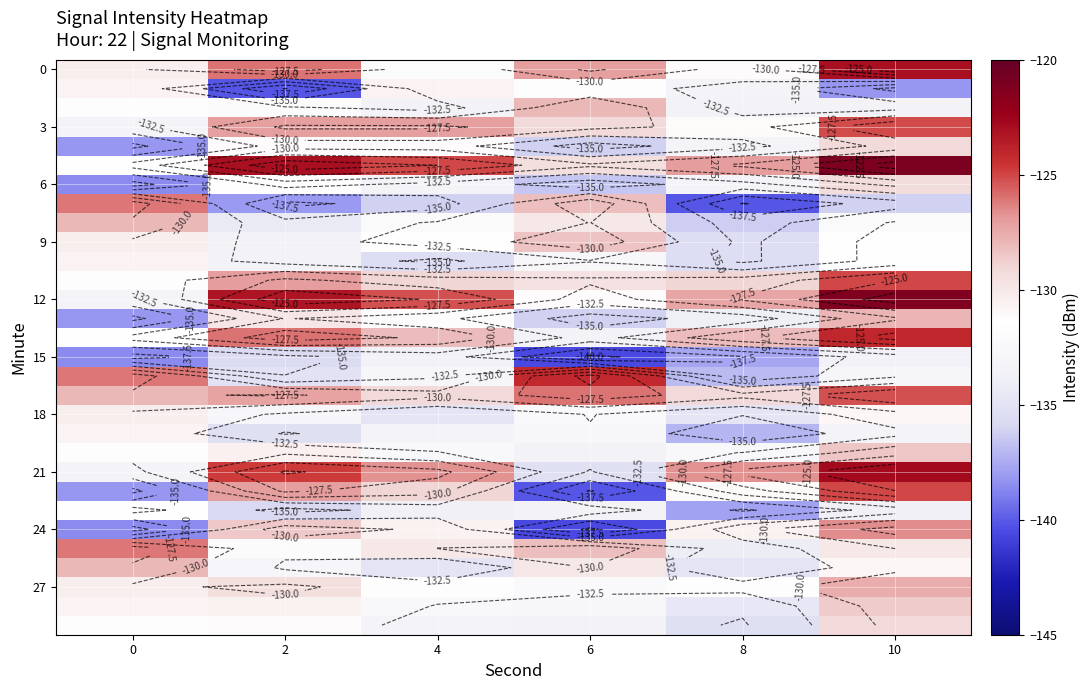

What is the total value across all series at 8?

-3992.9